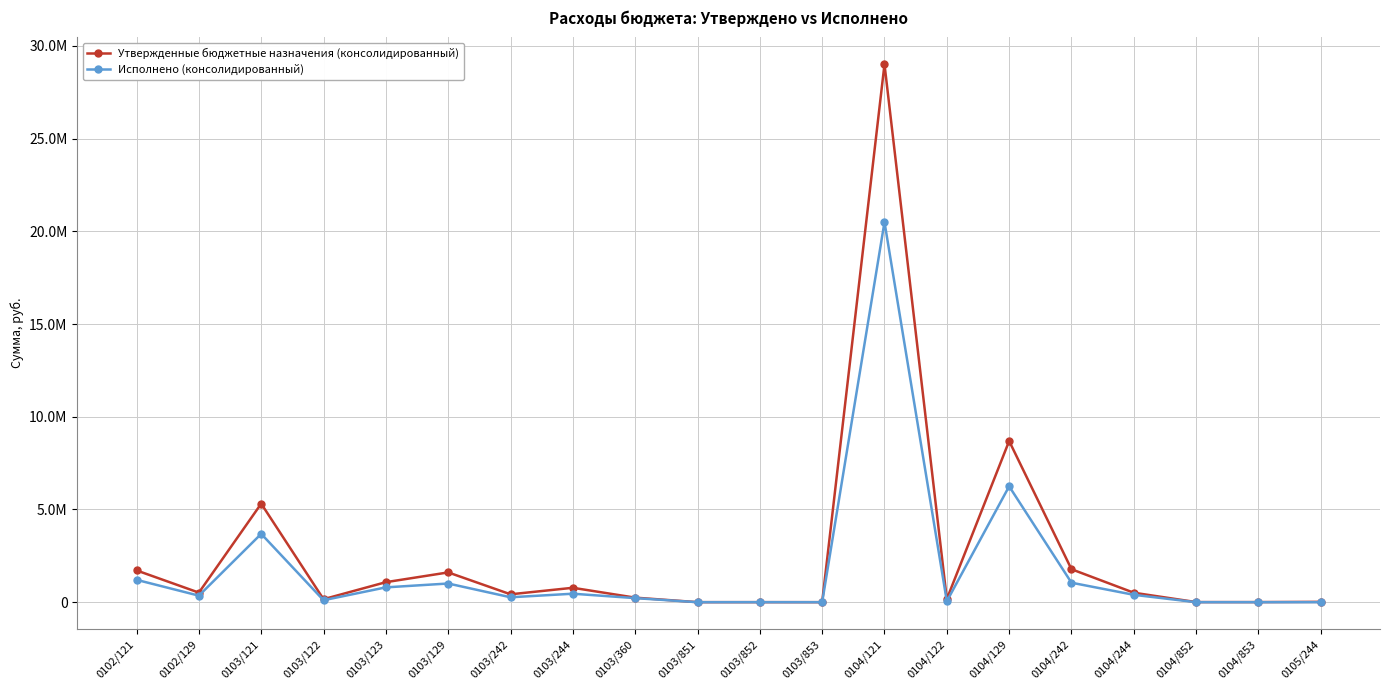

Rank the categories by Утвержденные бюджетные назначения (консолидированный) value from highest to lowest.

0104/121, 0104/129, 0103/121, 0104/242, 0102/121, 0103/129, 0103/123, 0103/244, 0102/129, 0104/244, 0103/242, 0103/360, 0104/122, 0103/122, 0105/244, 0104/852, 0104/853, 0103/852, 0103/851, 0103/853